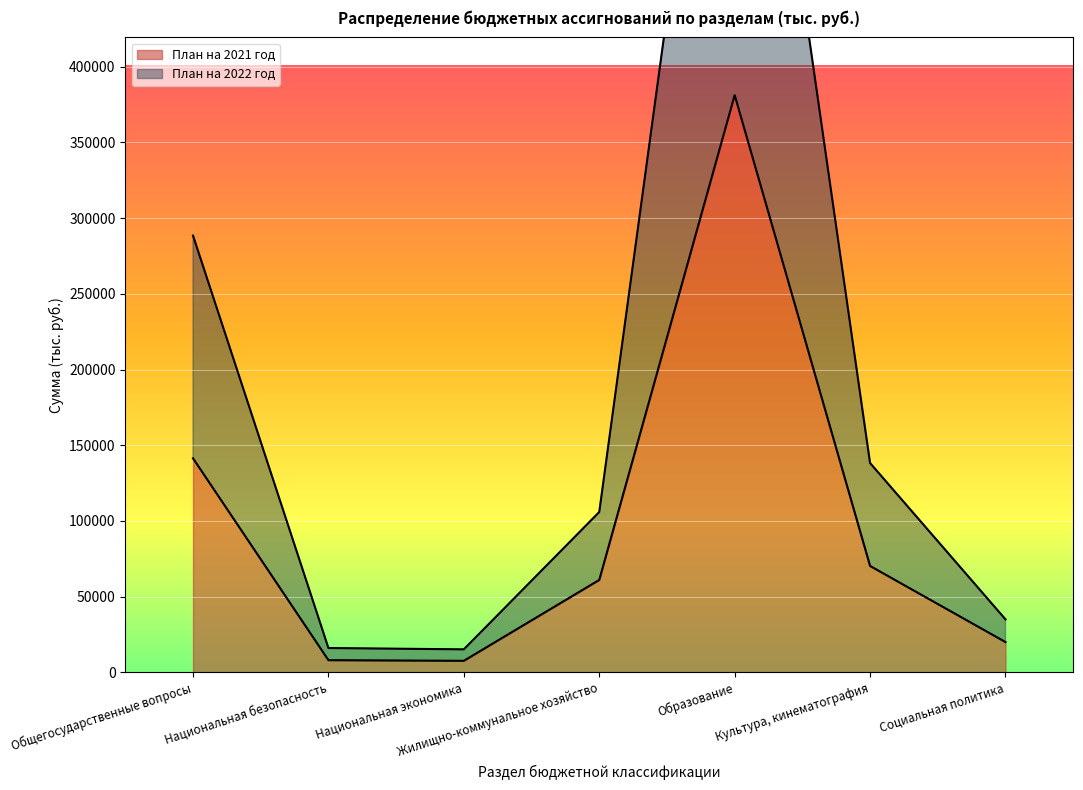

How many interior local valleys does the План на 2022 год series have?

1